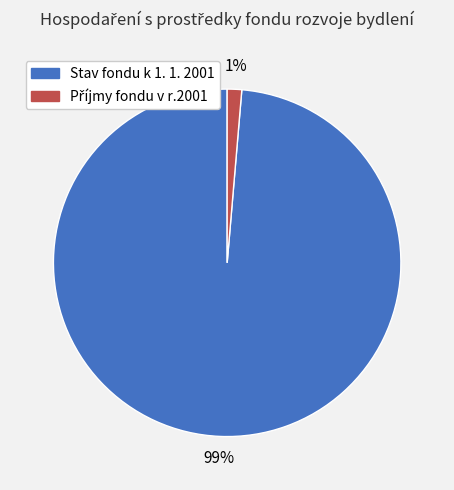

The Stav fondu k 1. 1. 2001 slice represents 91% of the pie. True or false?

False